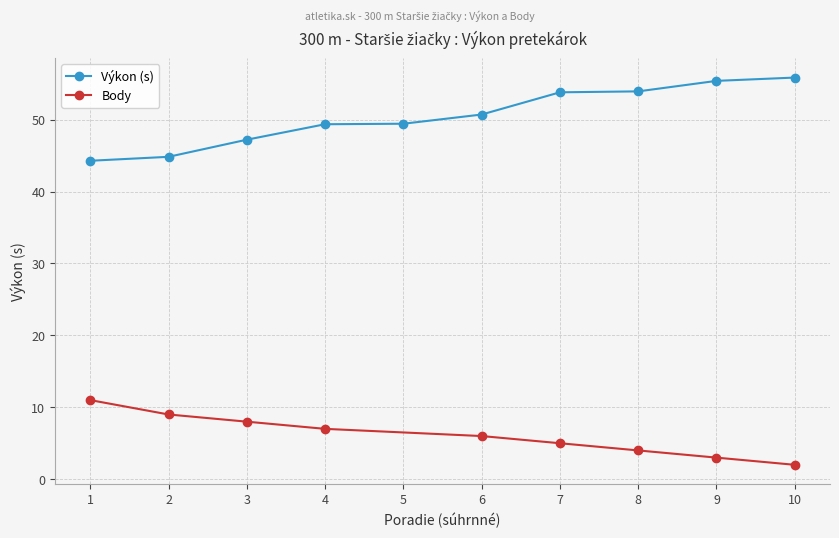

What is the value of the Výkon (s) point at the 5th from the left?

49.4